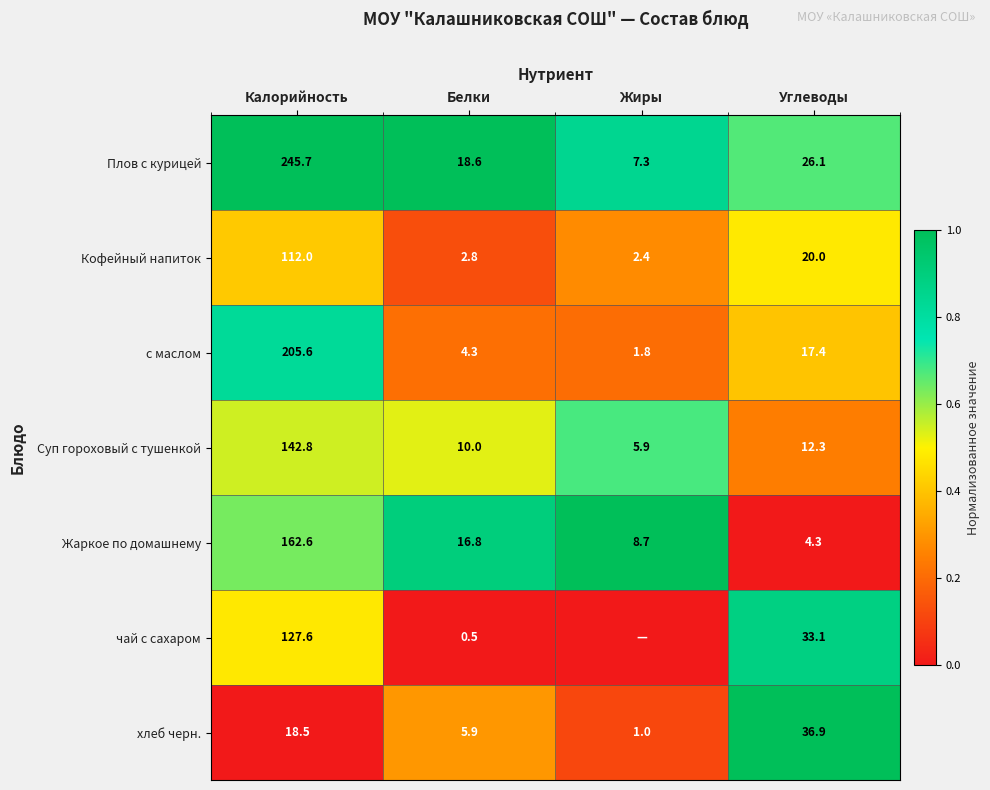

Which series changed the most between Белки and Углеводы?

чай с сахаром